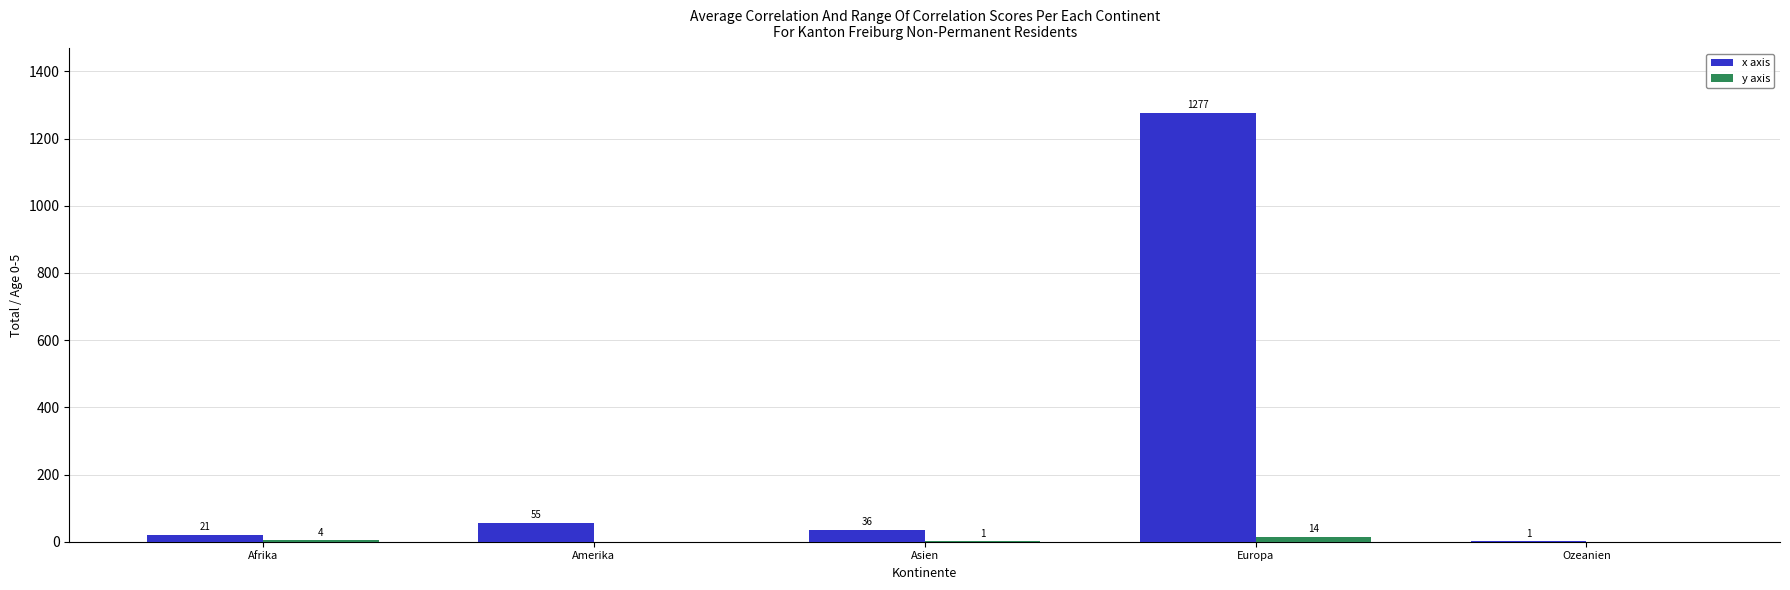

What is the sum of the x axis values at Europa and Asien?

1313